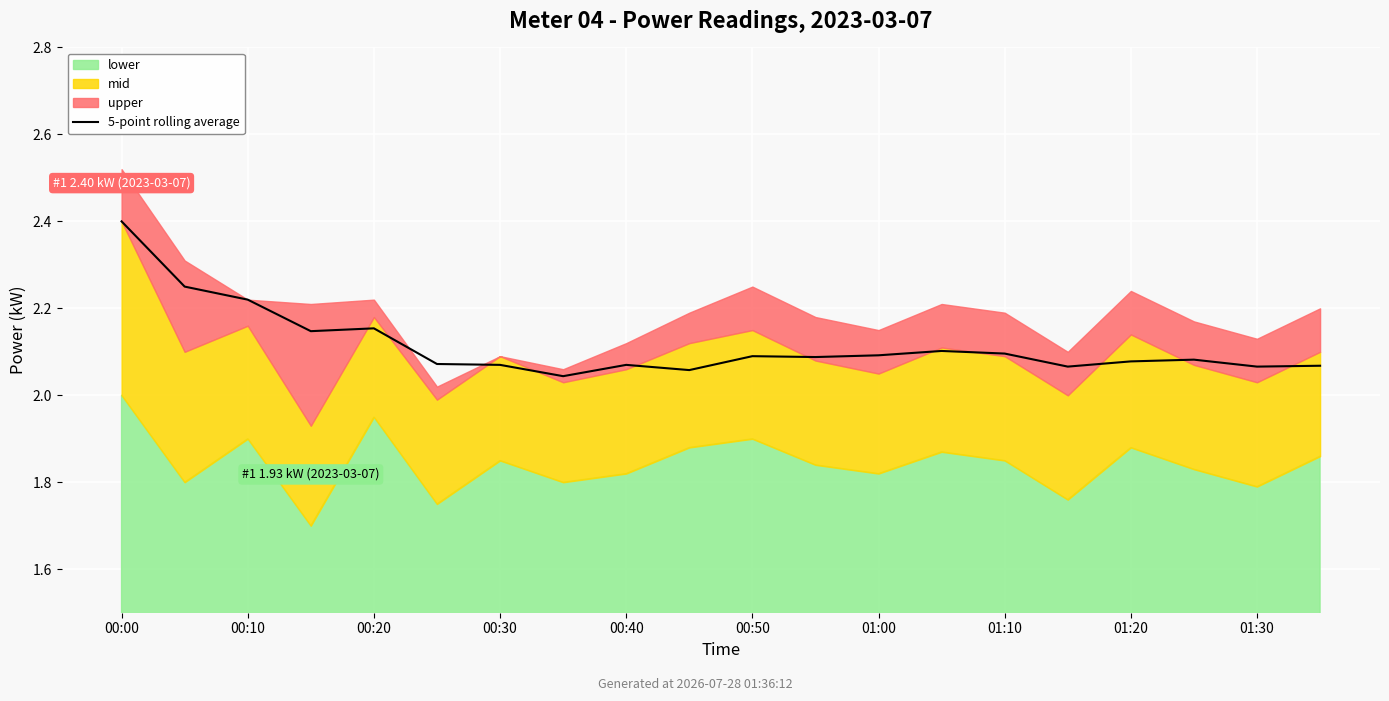

The value at 01:20 is 1.0. True or false?

False